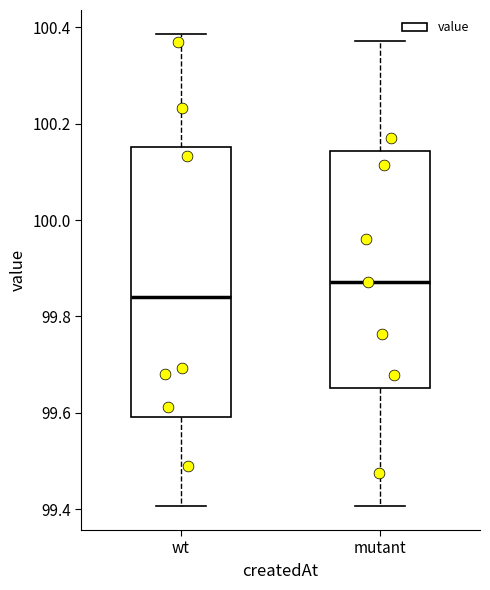

Where does the upper whisker of the box for wt end on the y-axis? The values are not printed on the chart, so give them approximately, as read against the axis.

100.38